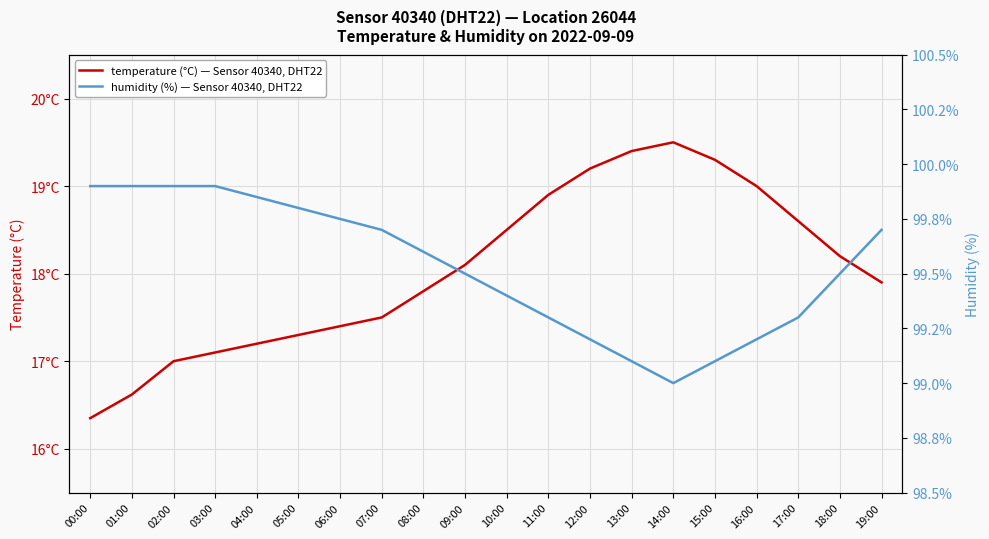

Count the number of data series in this chart.

2